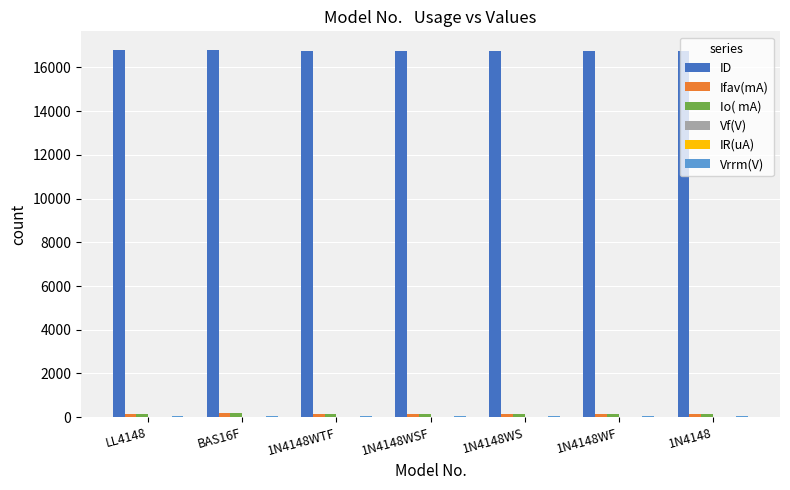

True or false: ID has a value of 16771.0 at 1N4148WF.

True